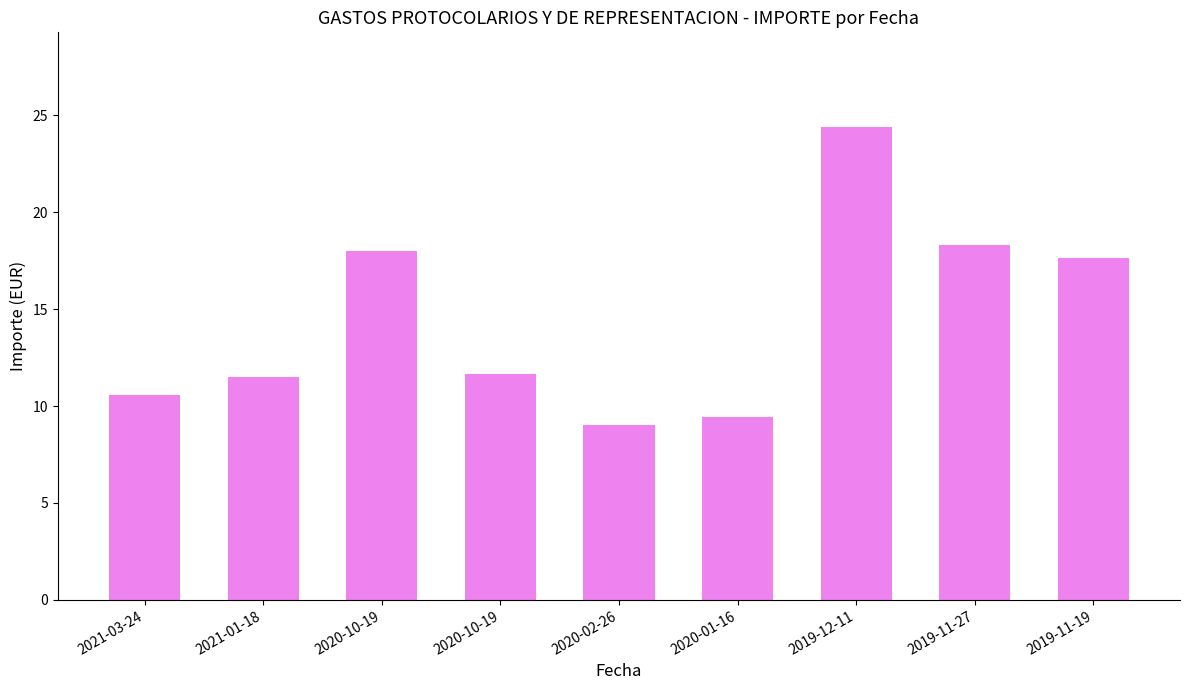

Rank the categories by value from highest to lowest.

2019-12-11, 2019-11-27, 2020-10-19, 2019-11-19, 2020-10-19, 2021-01-18, 2021-03-24, 2020-01-16, 2020-02-26